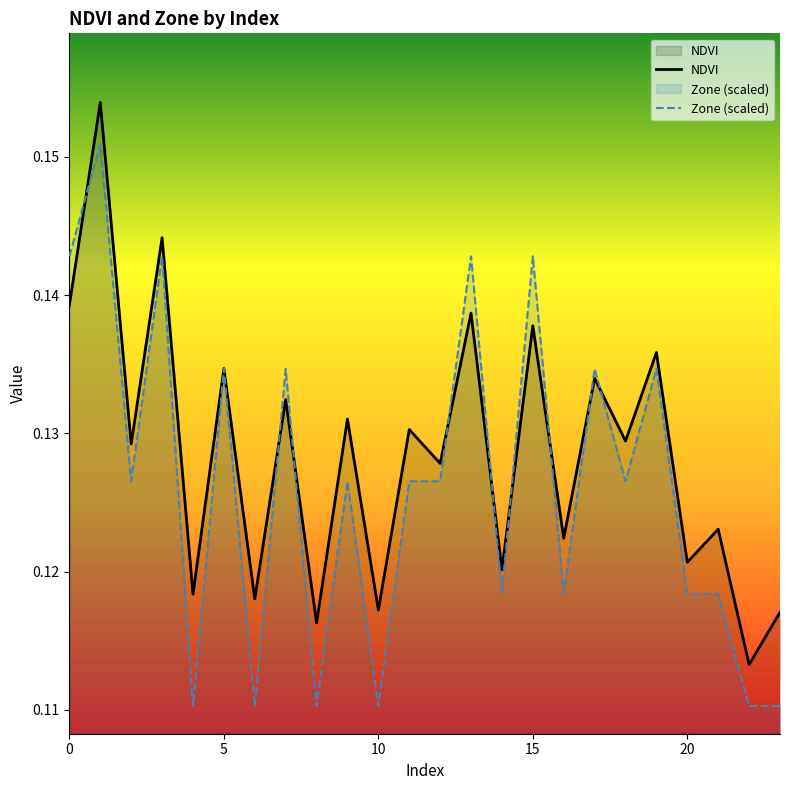

True or false: Zone (scaled) has a value of 0.2 at 10.

False